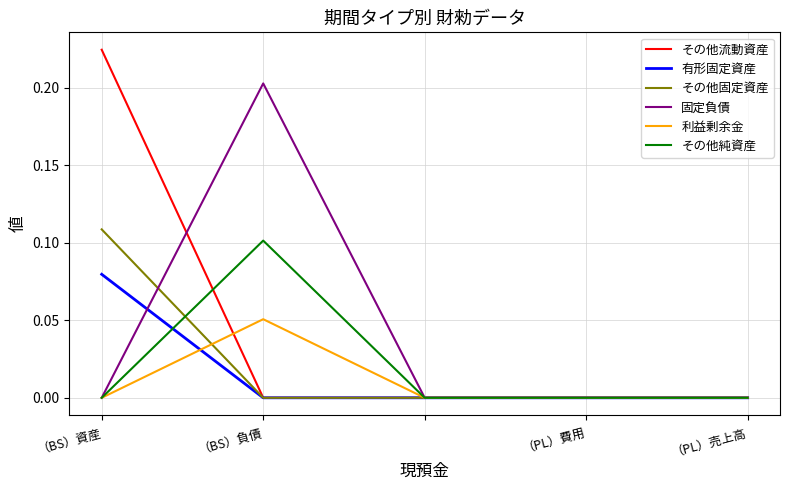

Which series has the widest spread of values?

その他流動資産